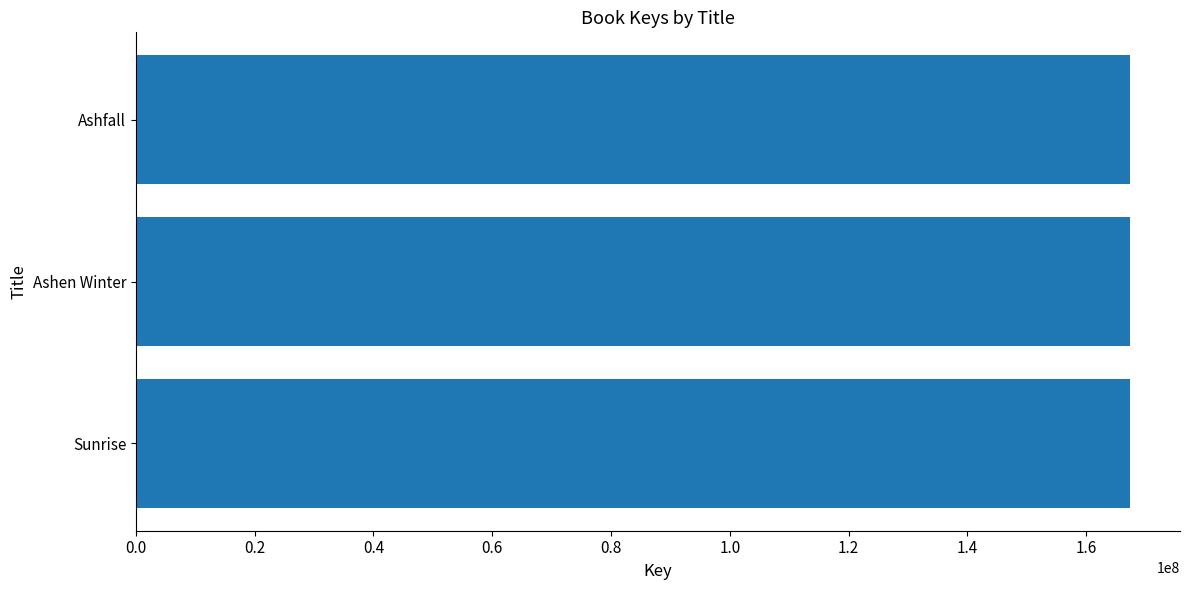

What is the maximum value shown in the chart?

167443318